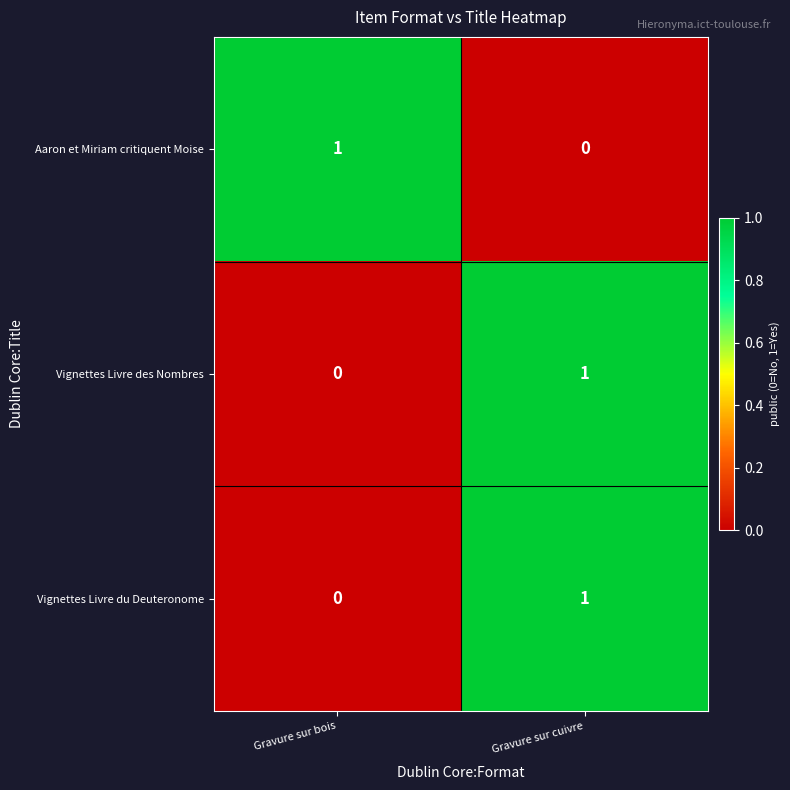

Reading left to right, extract all data points from this chart.

Aaron et Miriam critiquent Moise: 1	0
Vignettes Livre des Nombres: 0	1
Vignettes Livre du Deuteronome: 0	1